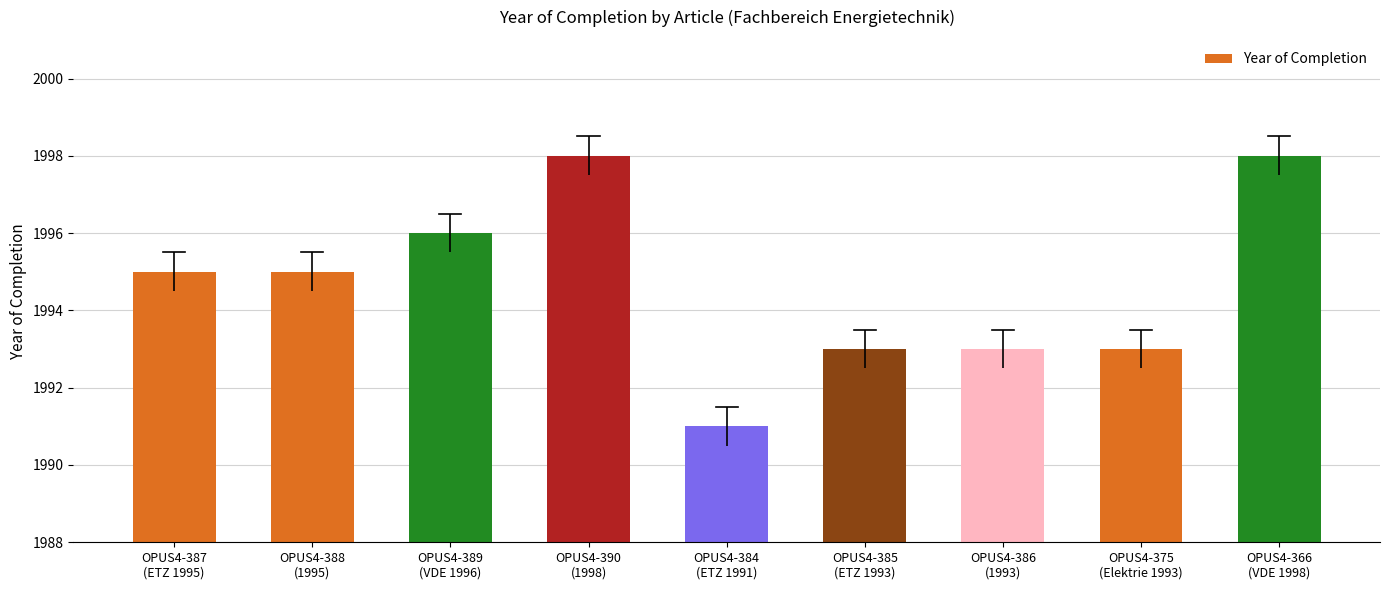

What is the maximum value shown in the chart?

1998